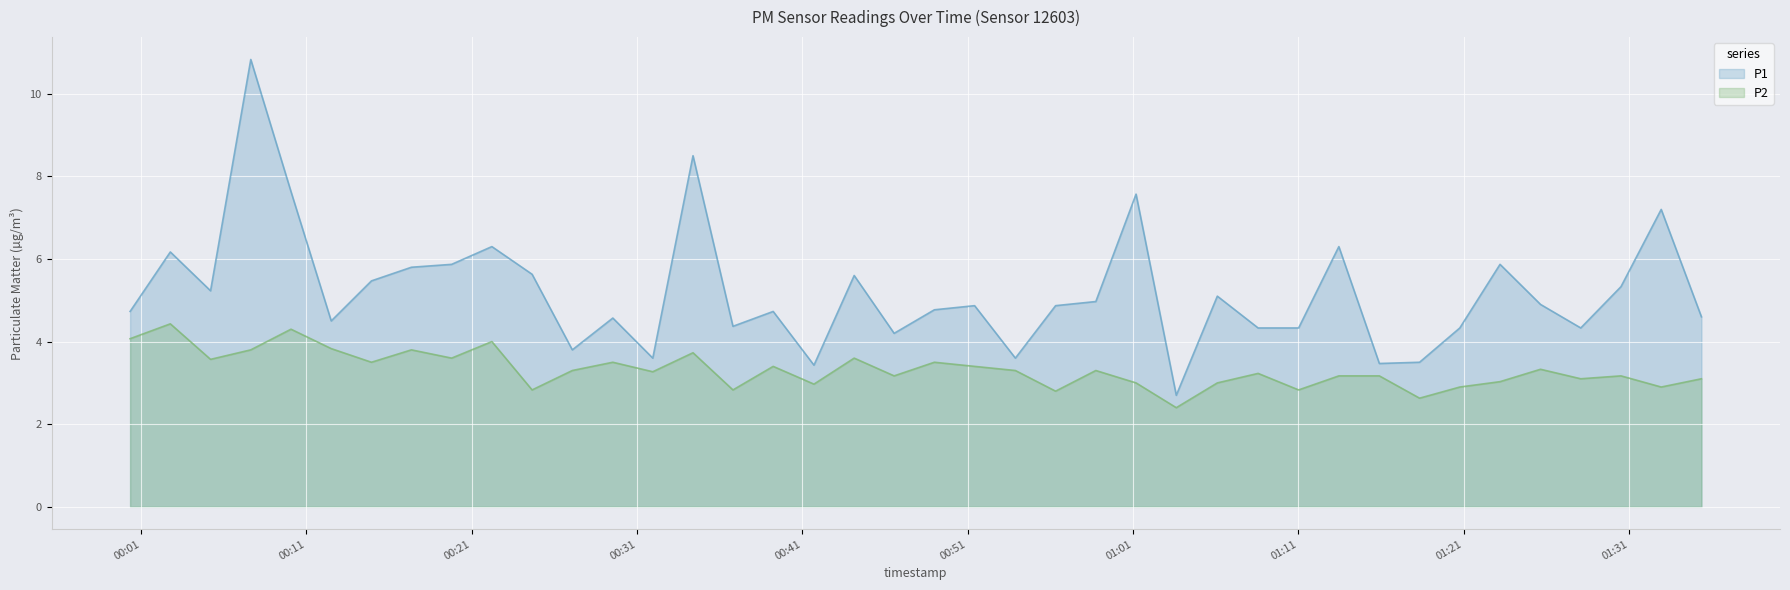

Does the chart display data point markers on the line(s)?

No